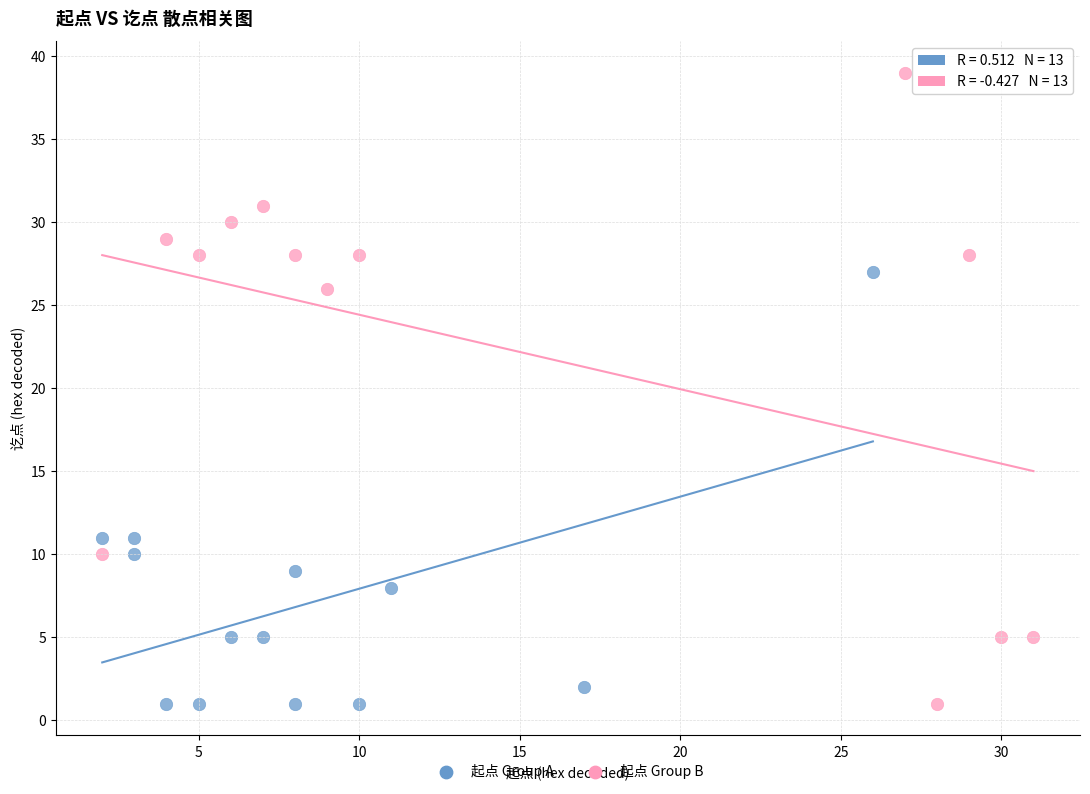

Which series reaches the maximum Y coordinate?

起点 Group B